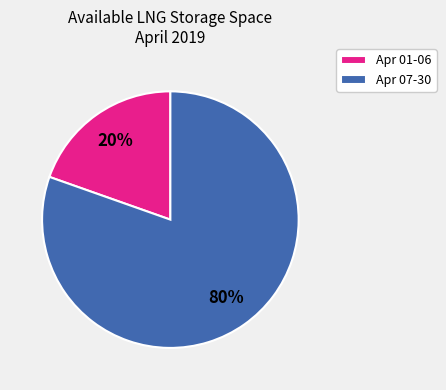

Rank the categories by value from lowest to highest.

Apr 01-06, Apr 07-30